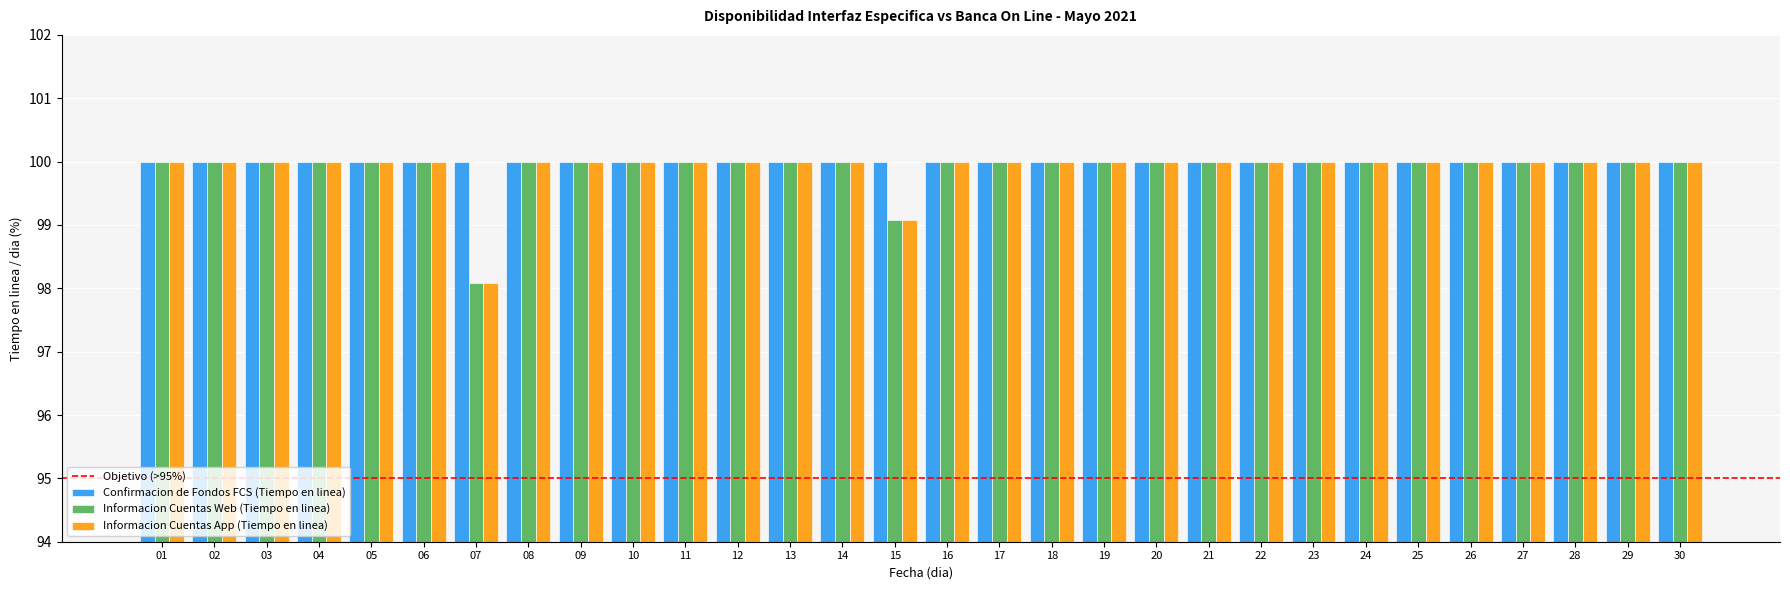

Which label corresponds to the smallest value in the chart?

07